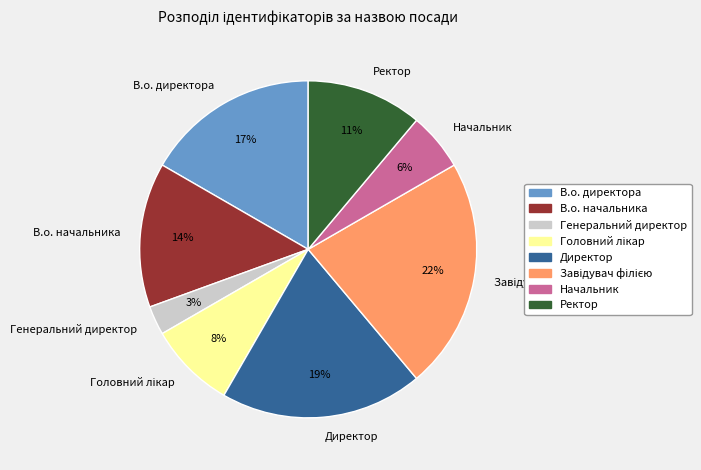

How many slices are in this pie chart?

8